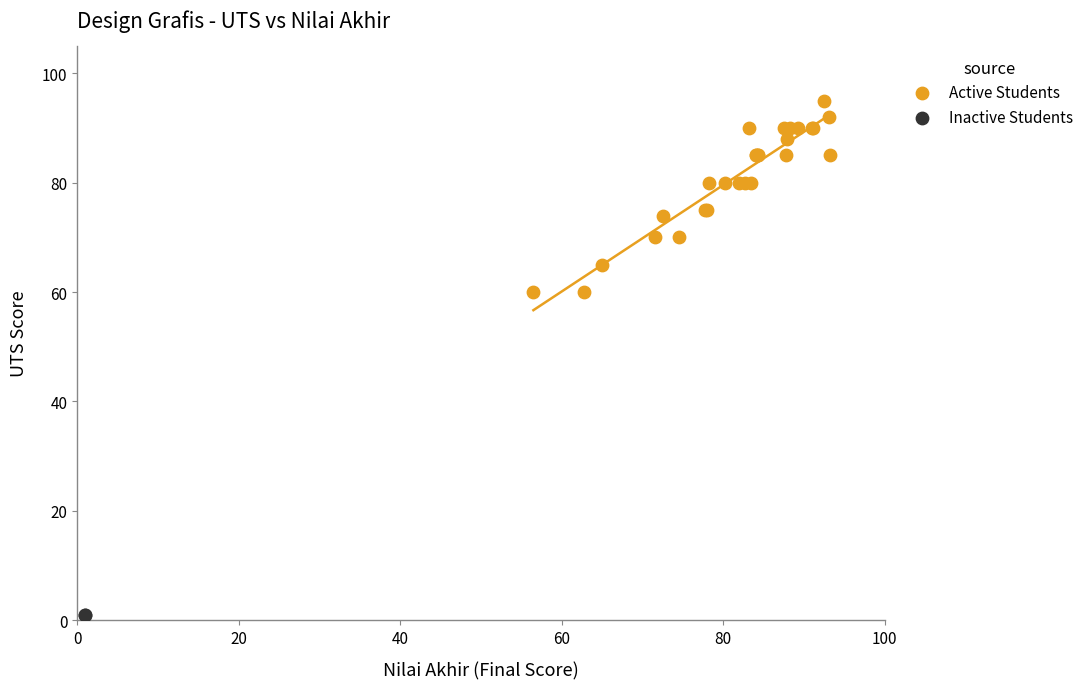

Which series contains the highest Y value?

Active Students